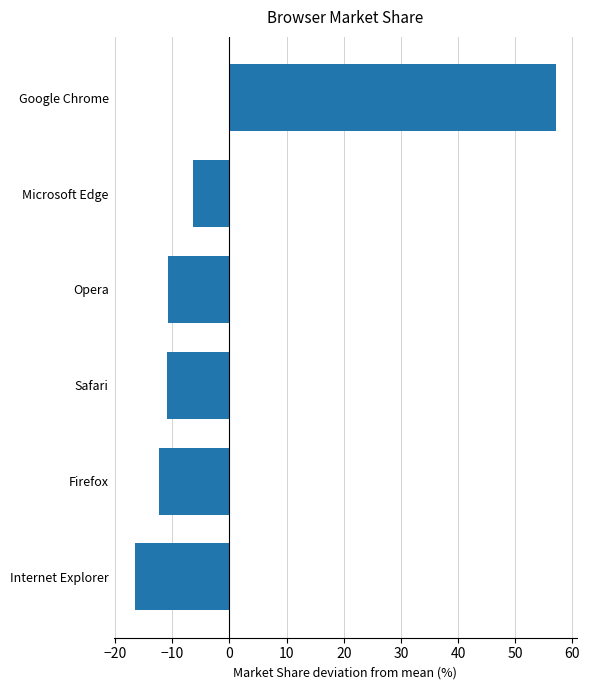

The value at Opera is -10.8. True or false?

True